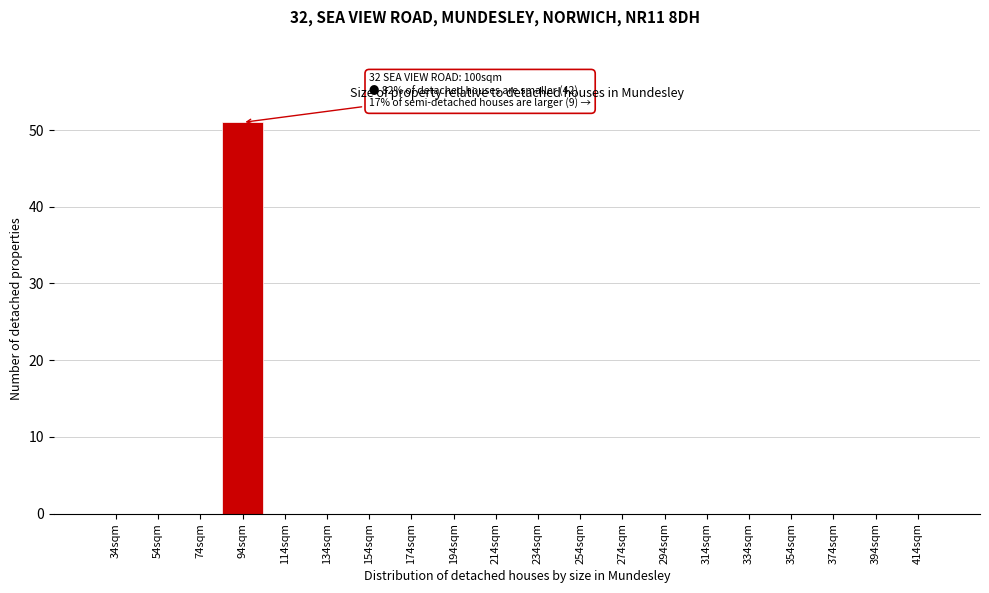

Reading left to right, transcribe all the data shown in this chart.

34sqm=0	54sqm=0	74sqm=0	94sqm=51	114sqm=0	134sqm=0	154sqm=0	174sqm=0	194sqm=0	214sqm=0	234sqm=0	254sqm=0	274sqm=0	294sqm=0	314sqm=0	334sqm=0	354sqm=0	374sqm=0	394sqm=0	414sqm=0